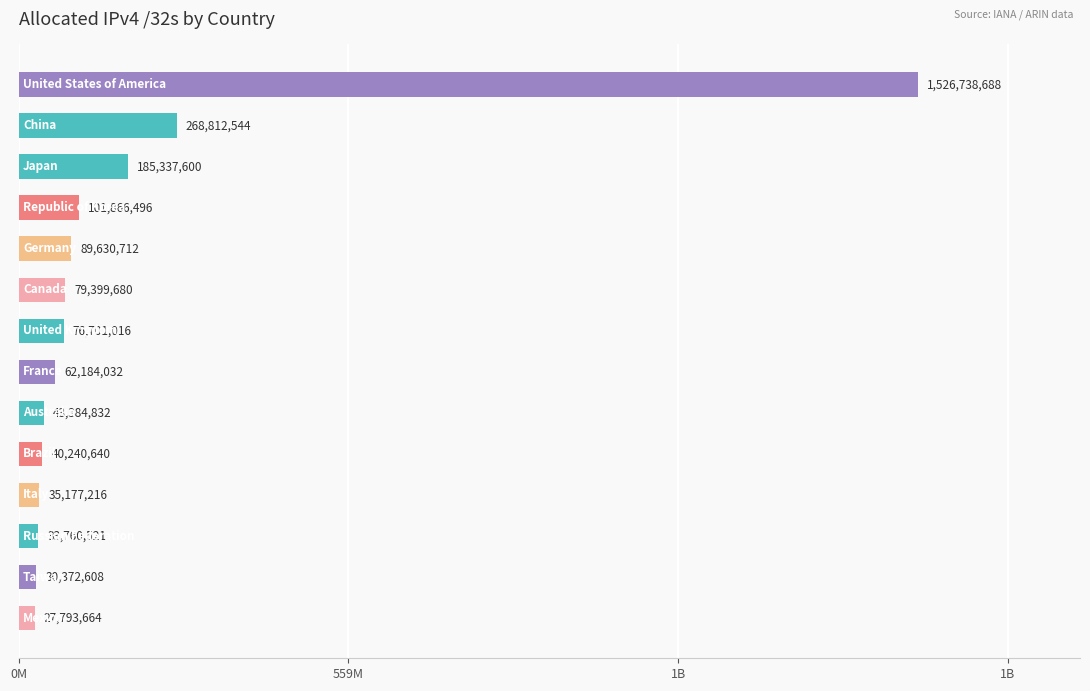

Are the bars horizontal?

Yes